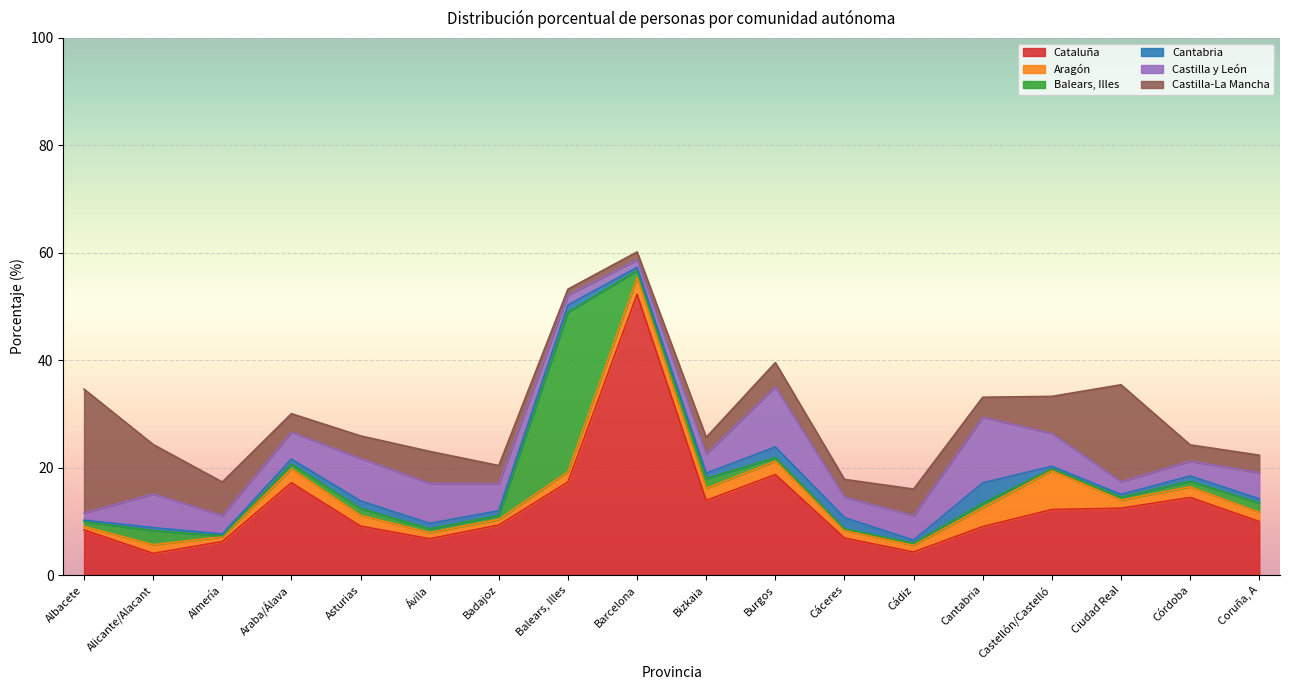

Which series has the largest total across all categories?

Cataluña